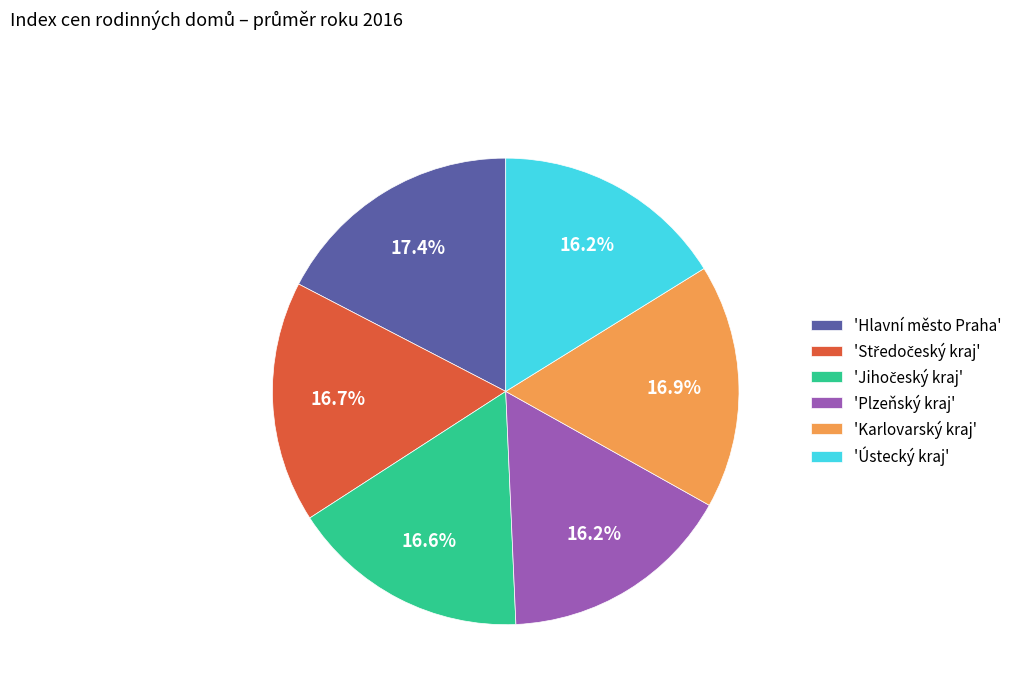

Is there any slice that represents more than half of the pie?

No